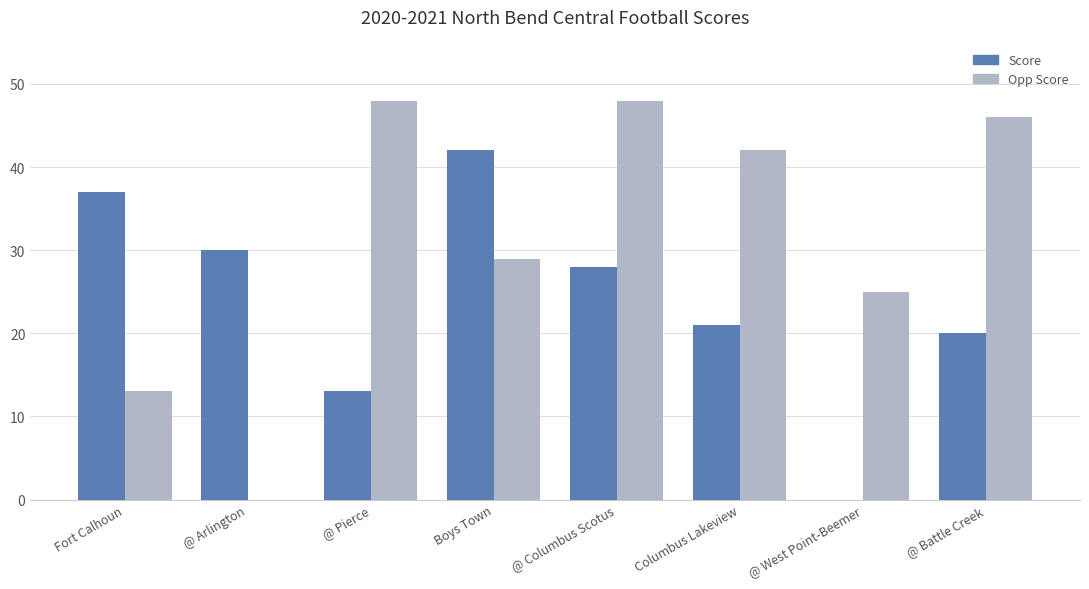

What is the maximum value shown in the chart?

48